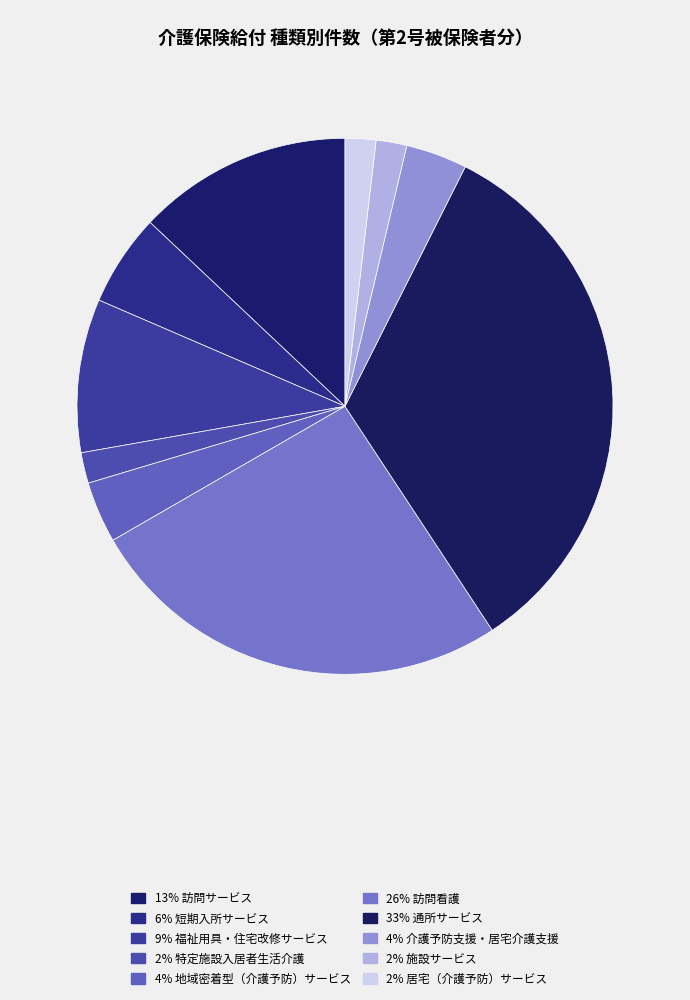

Count the number of slices in the pie.

10